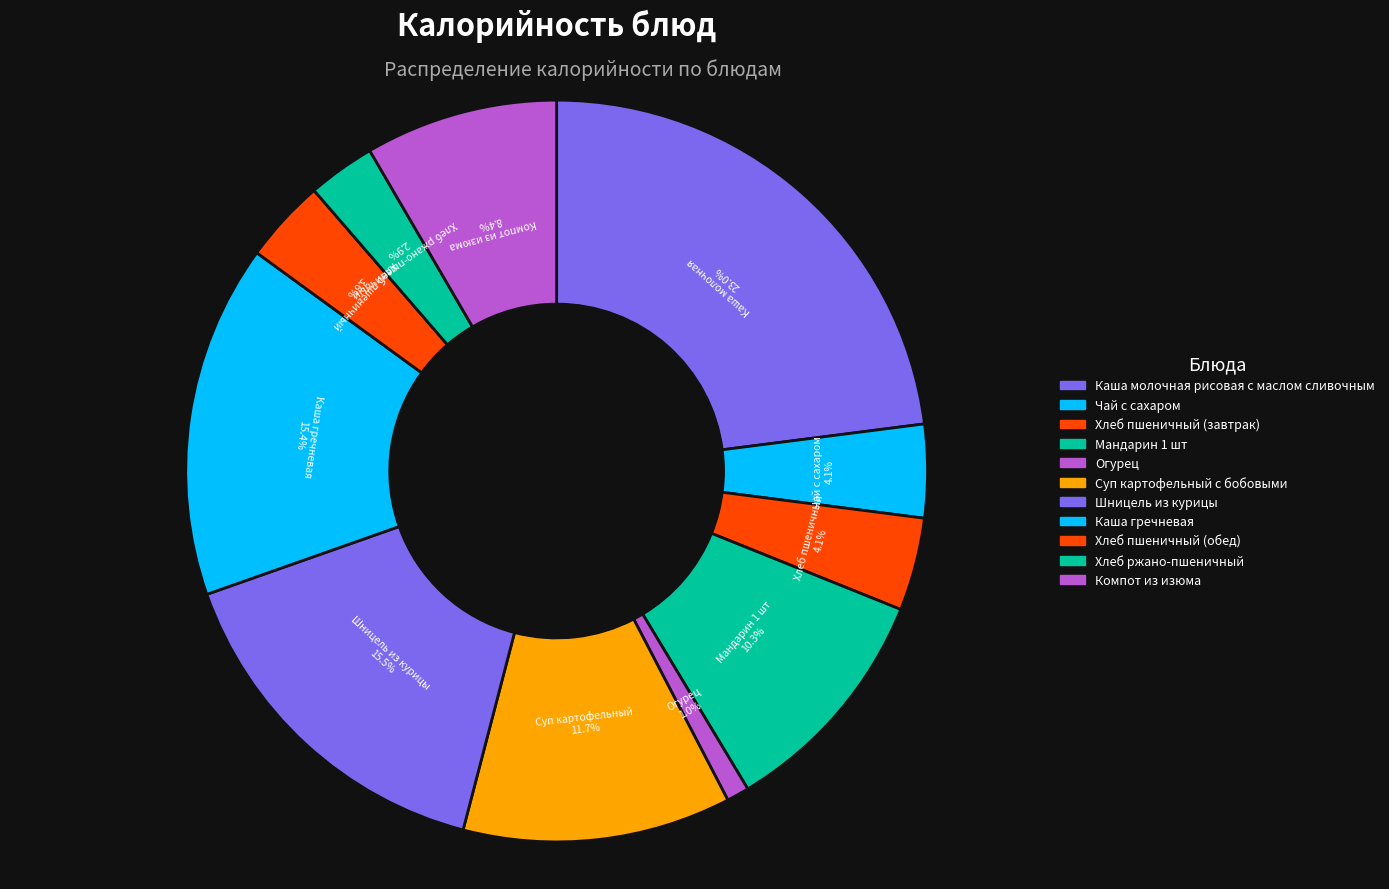

Does Шницель из курицы account for over 50% of the chart?

No